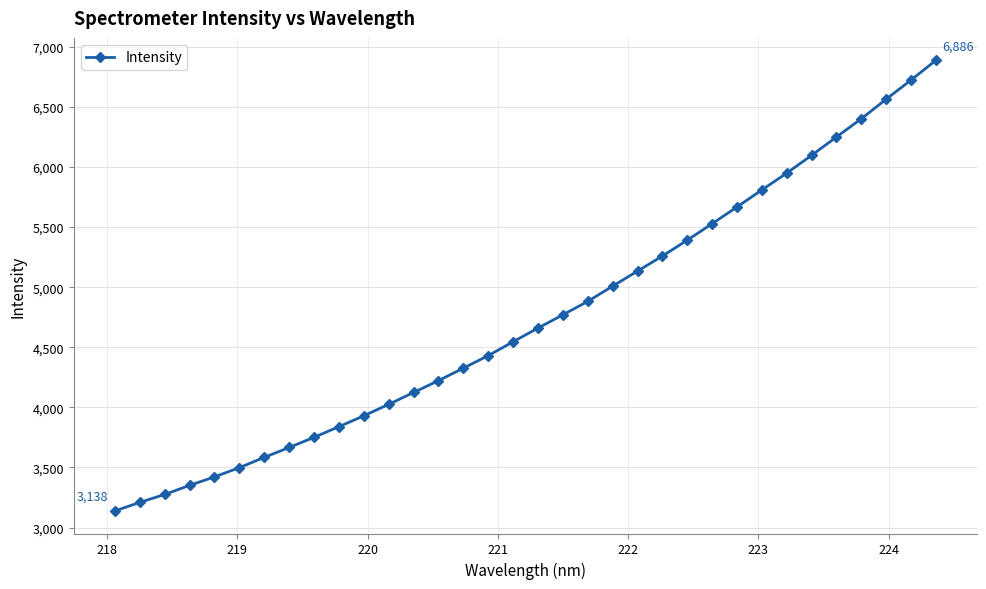

What is the smallest value displayed?

3137.6